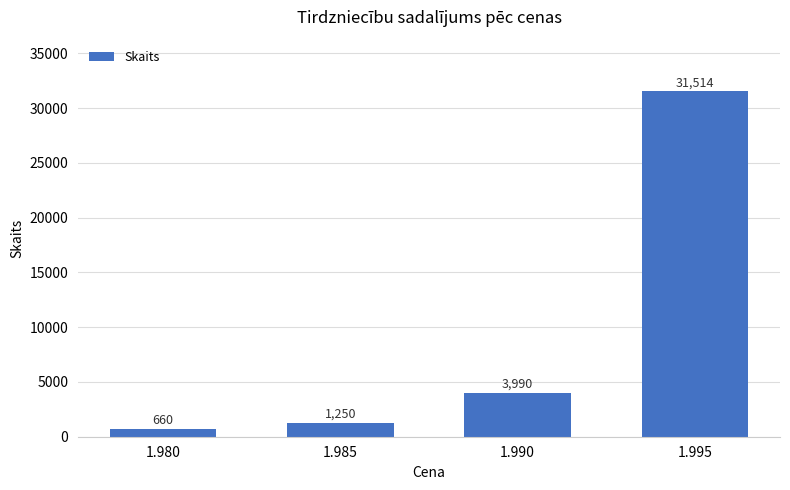

List the labels in order of value, smallest first.

1.980, 1.985, 1.990, 1.995